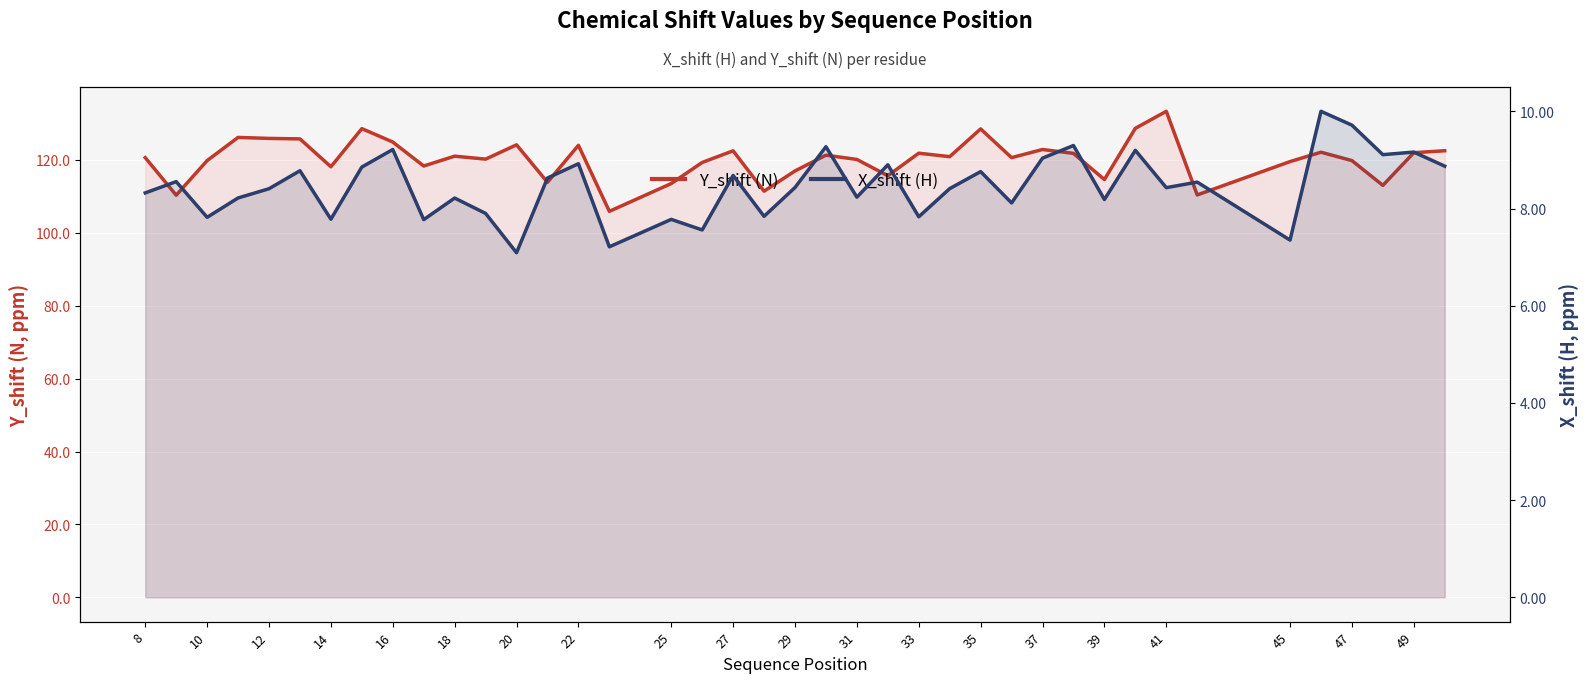

What is the sum of the X_shift (H) values at 29 and 49?

17.1